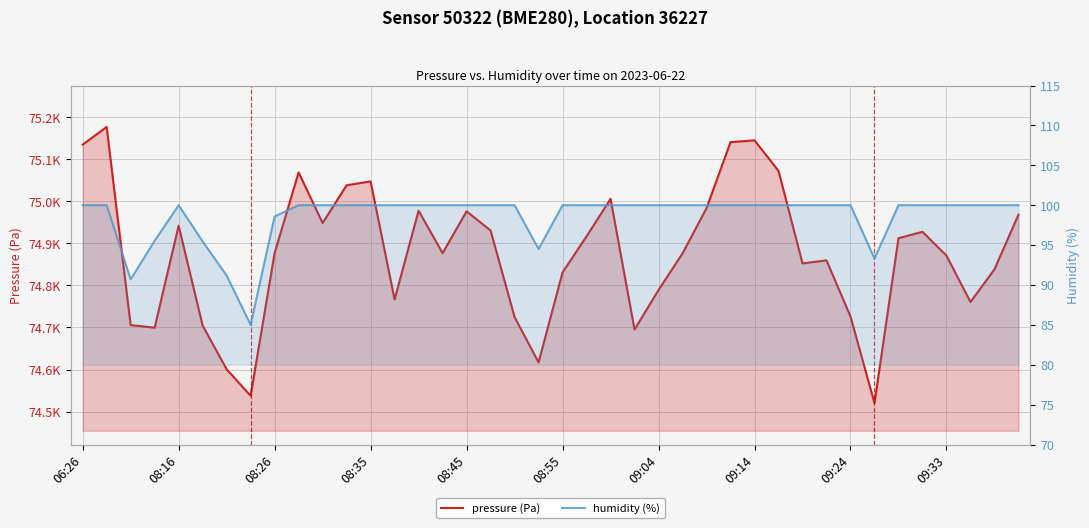

What is the smallest value displayed?

85.0